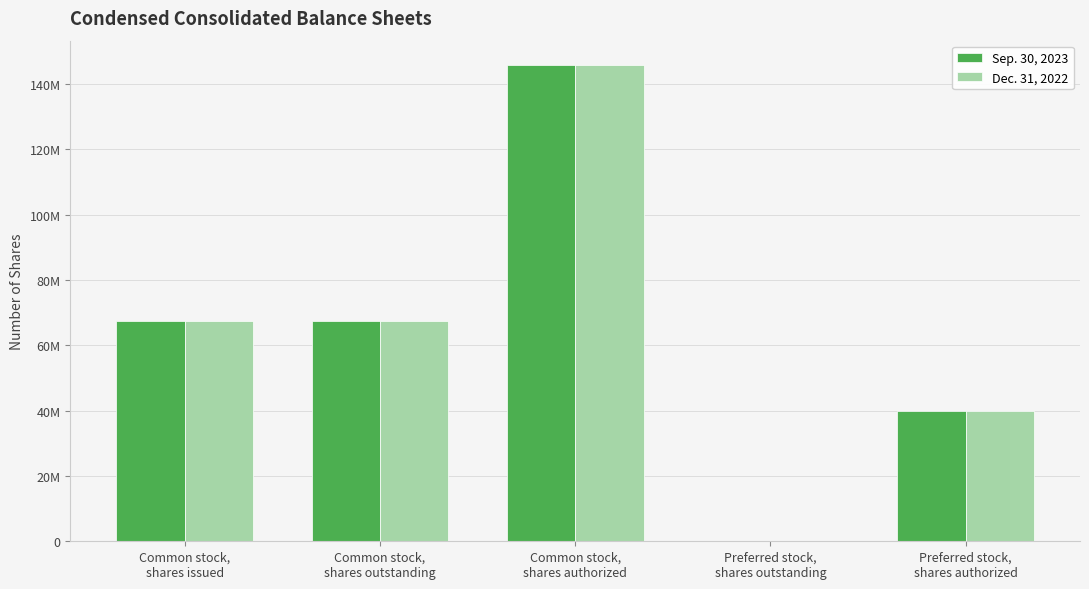

What are all the series names shown in the legend?

Sep. 30, 2023, Dec. 31, 2022